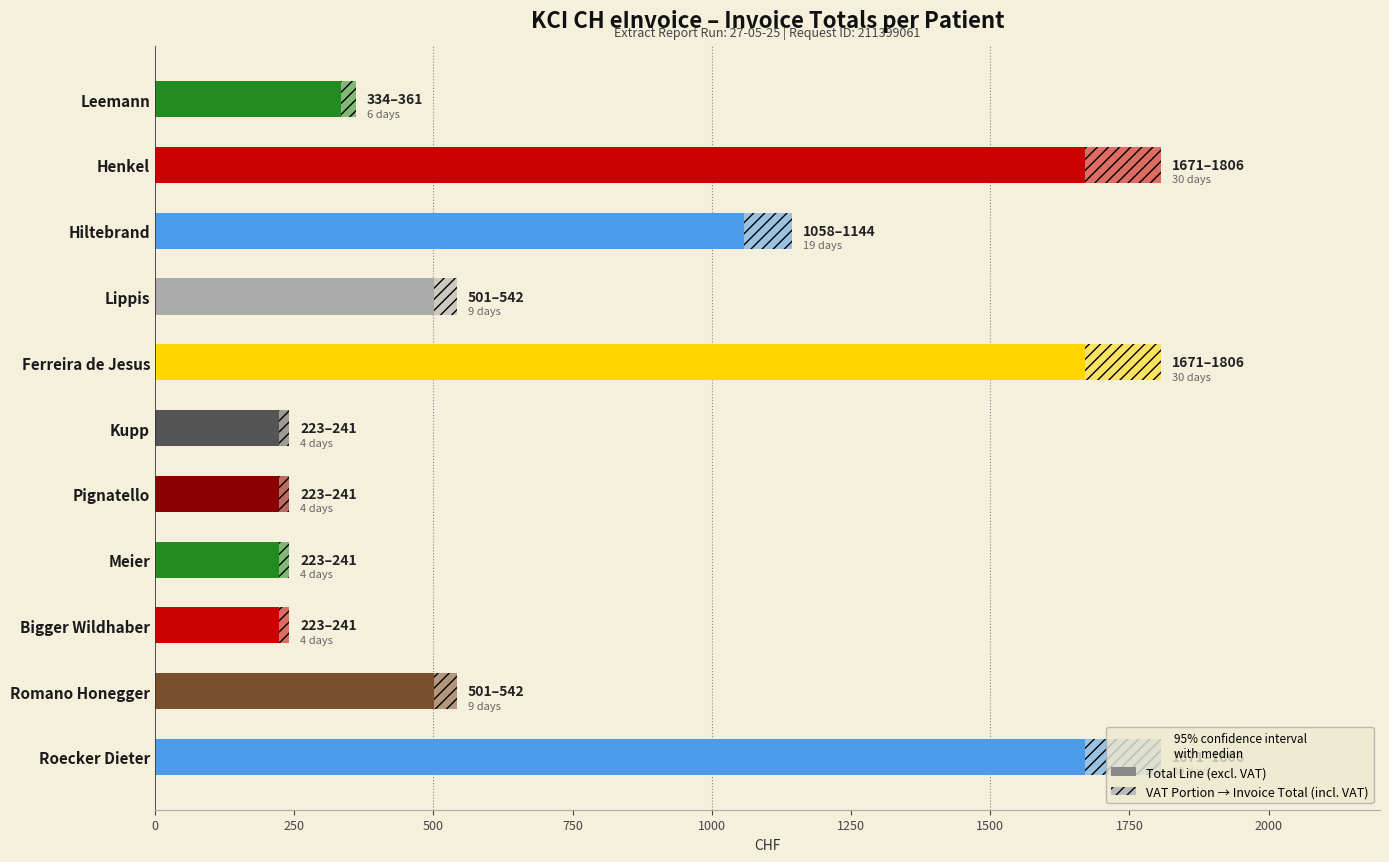

How many series are shown in this chart?

2